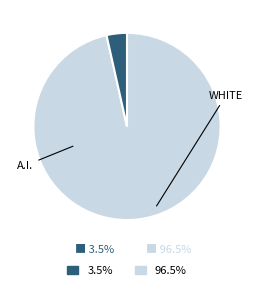

Does any single category account for the majority?

Yes